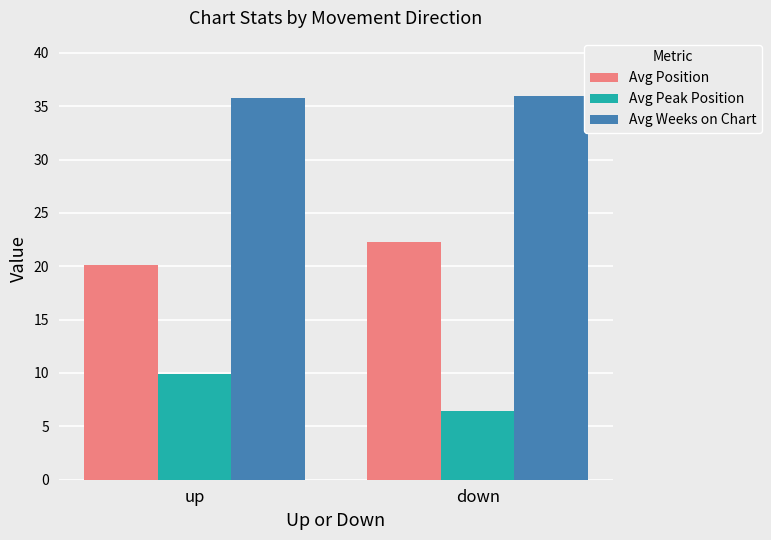

What is the label of the 1st bar from the left?

up